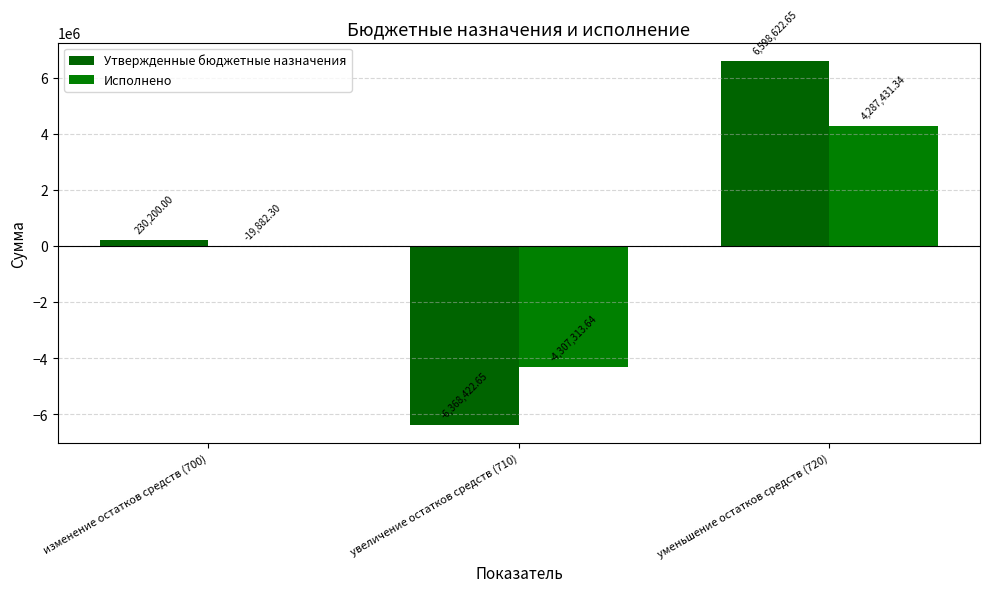

How many categories are shown in the chart?

3